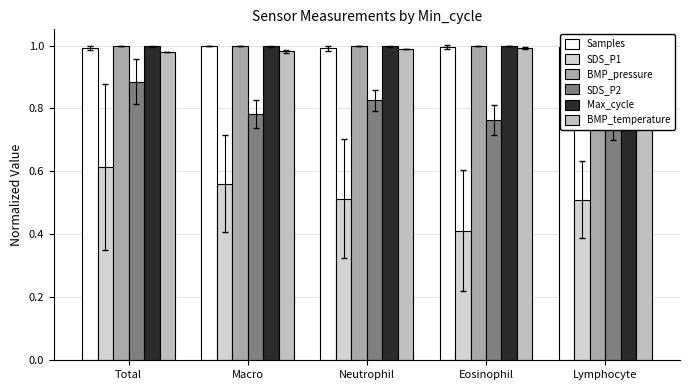

What is the label of the 4th bar from the left?

Eosinophil